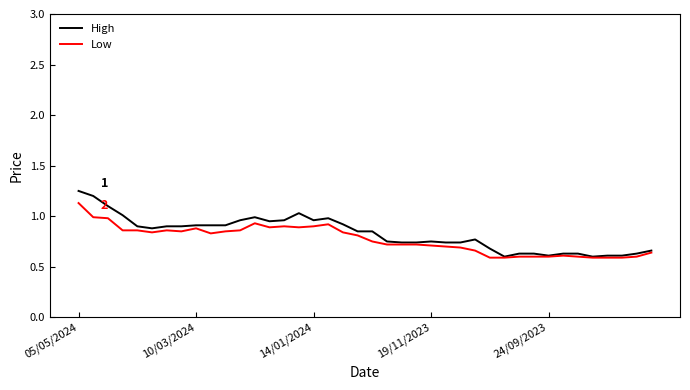

How many lines are shown in the chart?

2